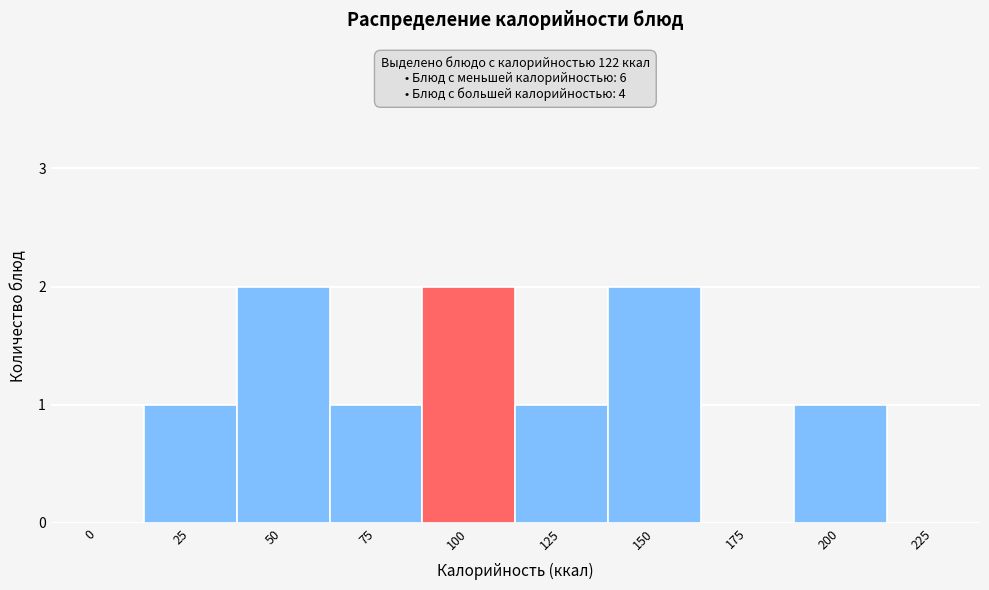

Reading right to left, extract all data points from this chart.

225=0	200=1	175=0	150=2	125=1	100=2	75=1	50=2	25=1	0=0